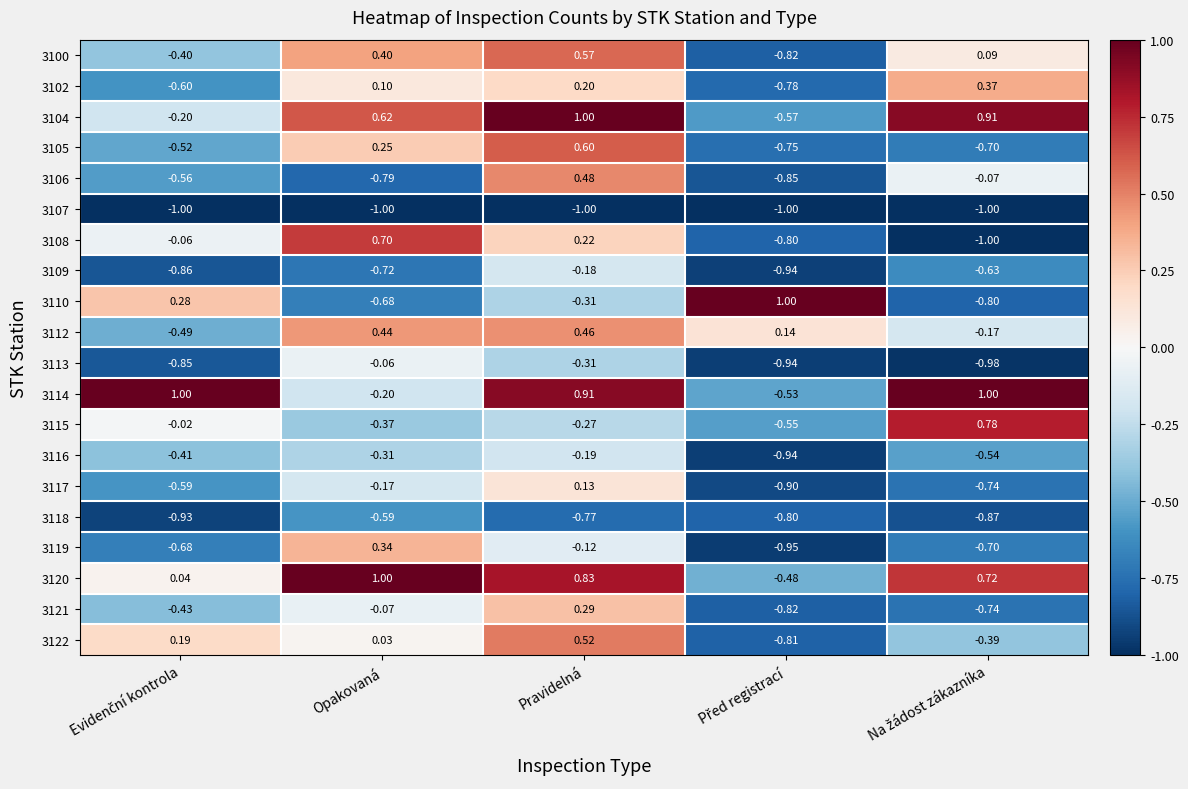

At which category is the sum across all series the highest?

Pravidelná